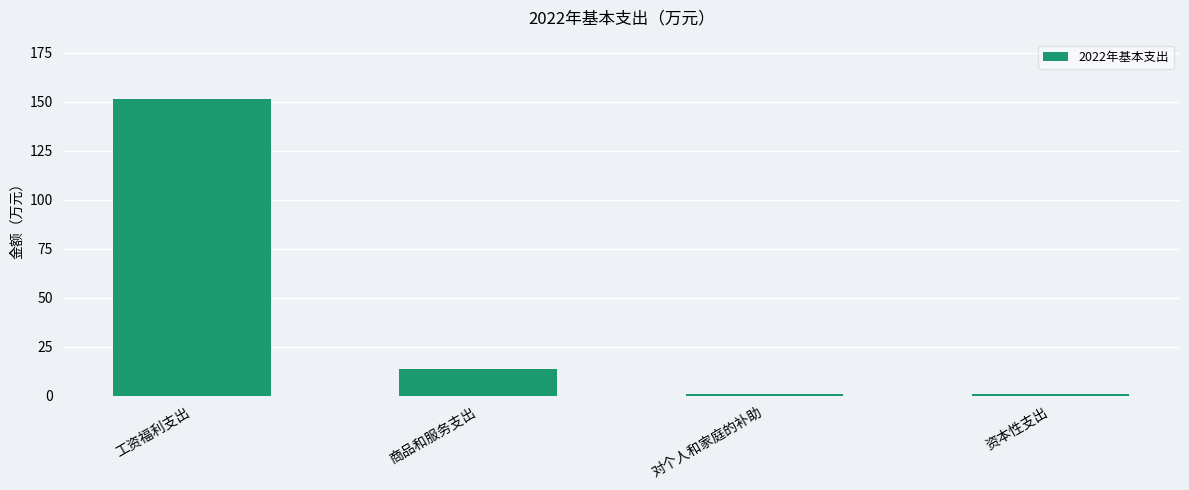

Reading left to right, transcribe all the data shown in this chart.

工资福利支出=151.4	商品和服务支出=13.6	对个人和家庭的补助=0.9	资本性支出=0.9